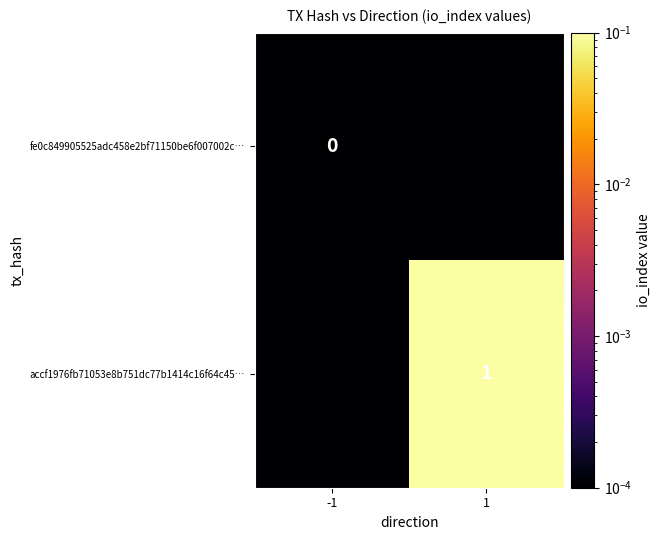

Is the value of accf1976fb71053e8b751dc77b1414c16f64c45… at 1 greater than the value of fe0c849905525adc458e2bf71150be6f007002c… at -1?

Yes